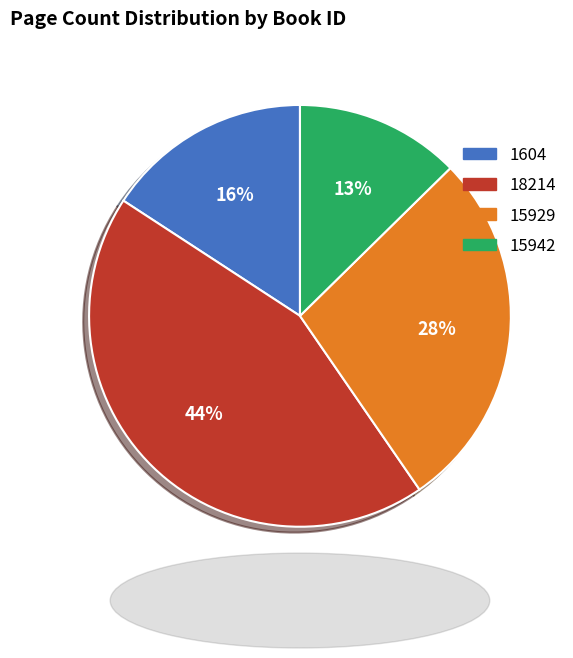

What is the ratio of the value at 15942 to the value at 1604?

0.8